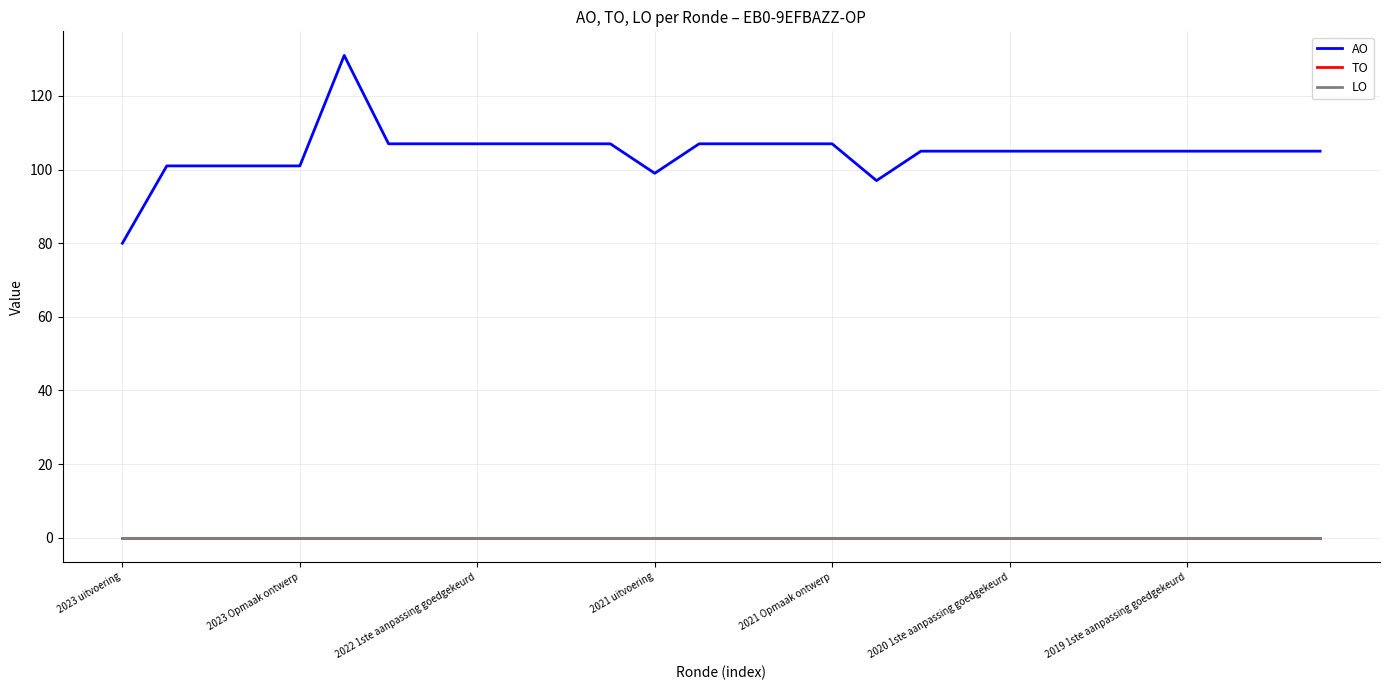

Which series has the largest total across all categories?

AO